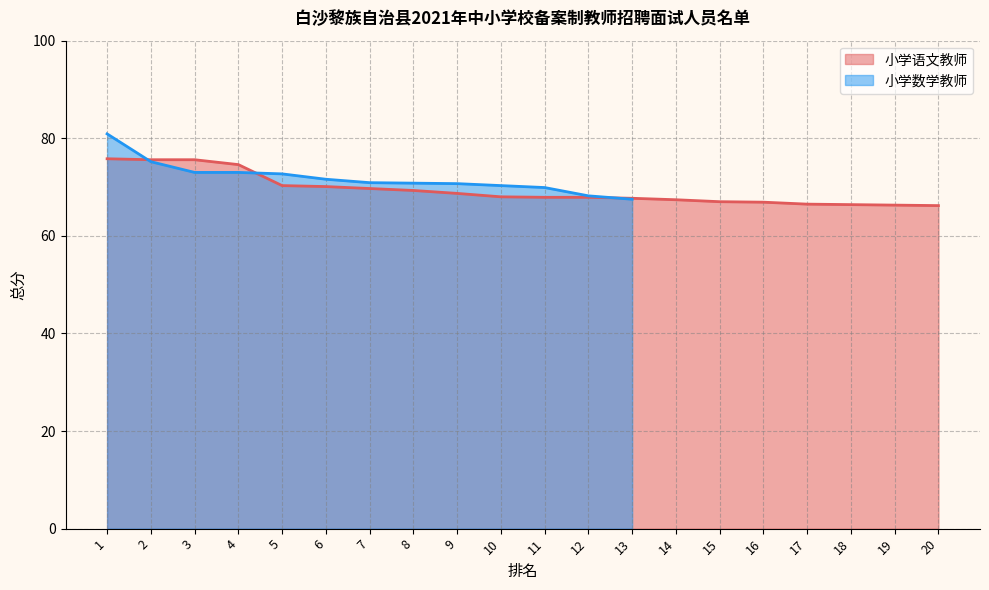

What is the value of the 1st point from the left?

75.8